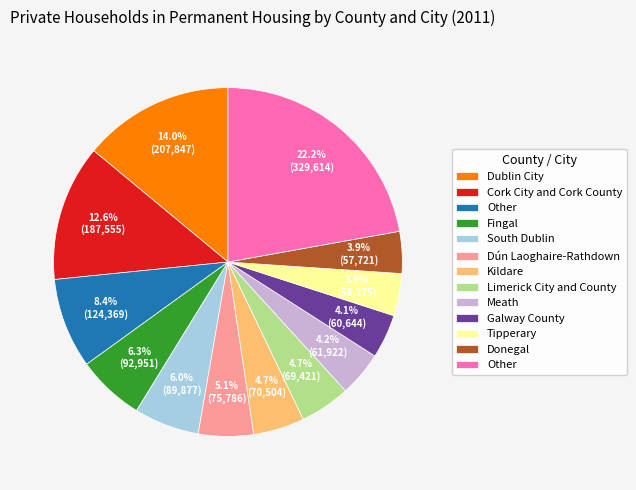

Is there a majority slice in this chart?

No